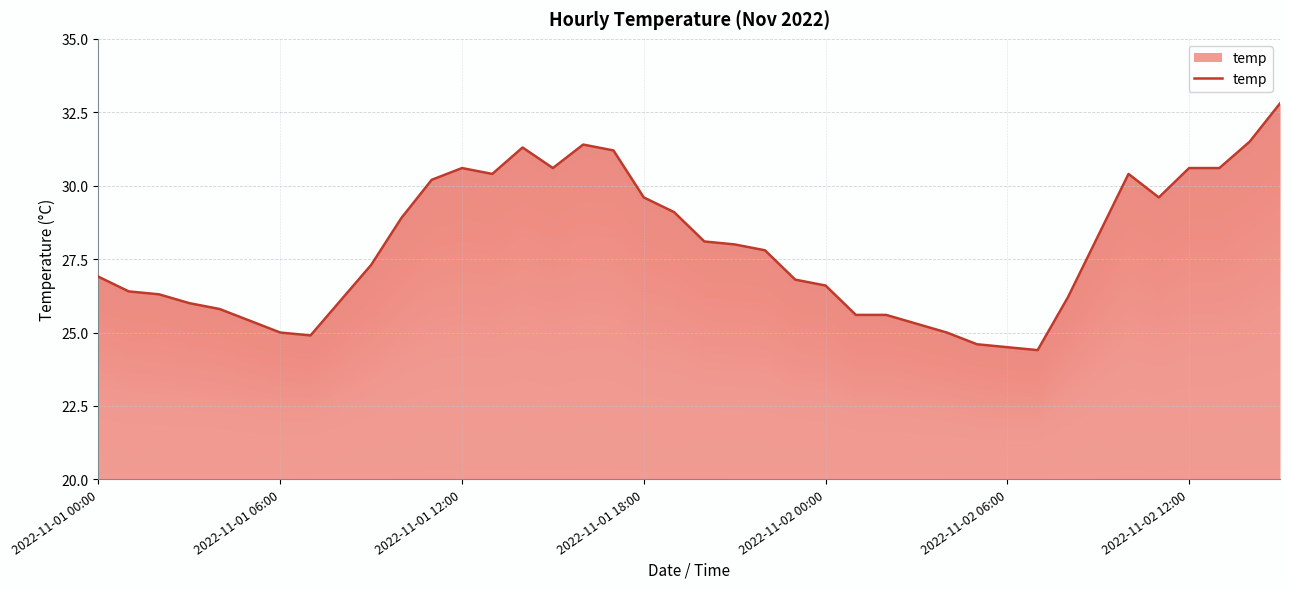

What is the label of the 30th point from the right?

10